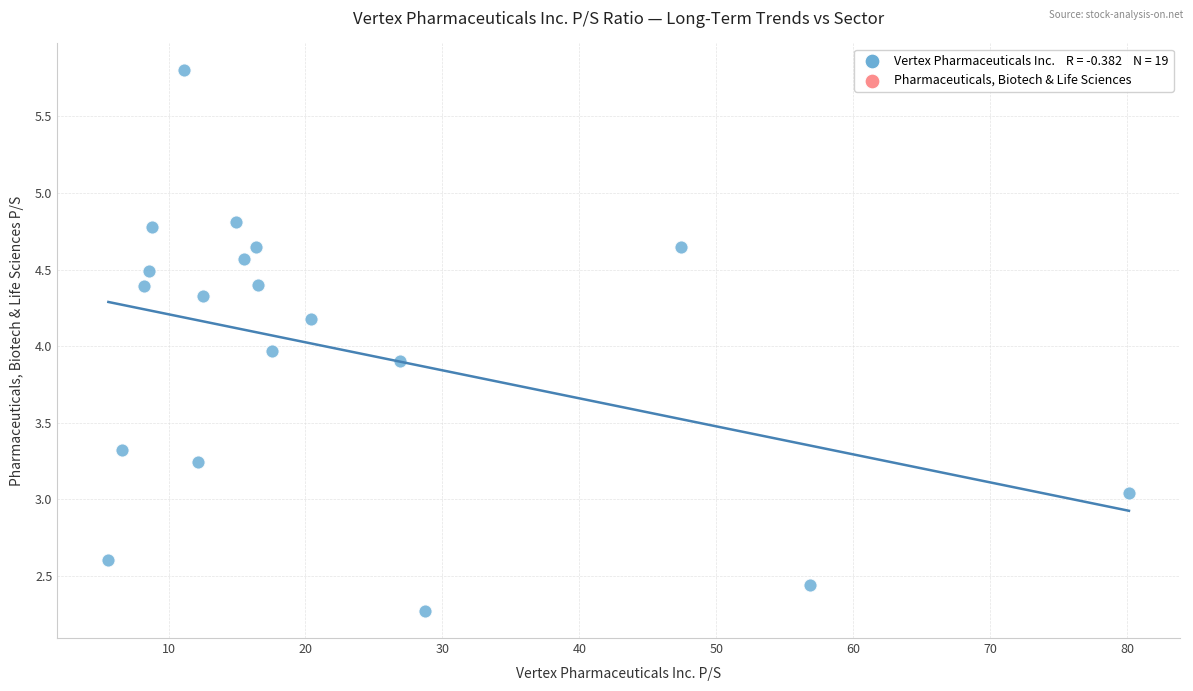

What is the range of X values (max minus min)?

74.5